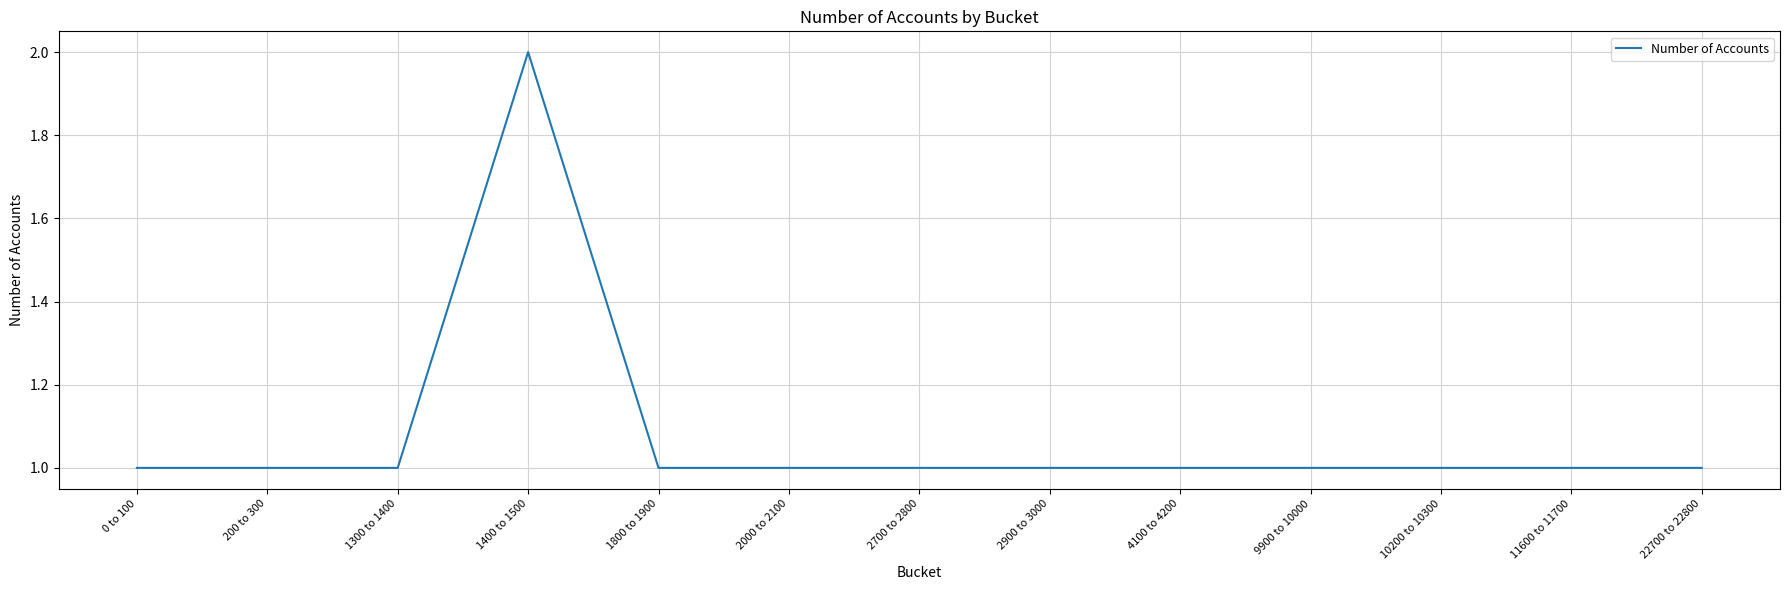

What position from the right is 2900 to 3000?

6